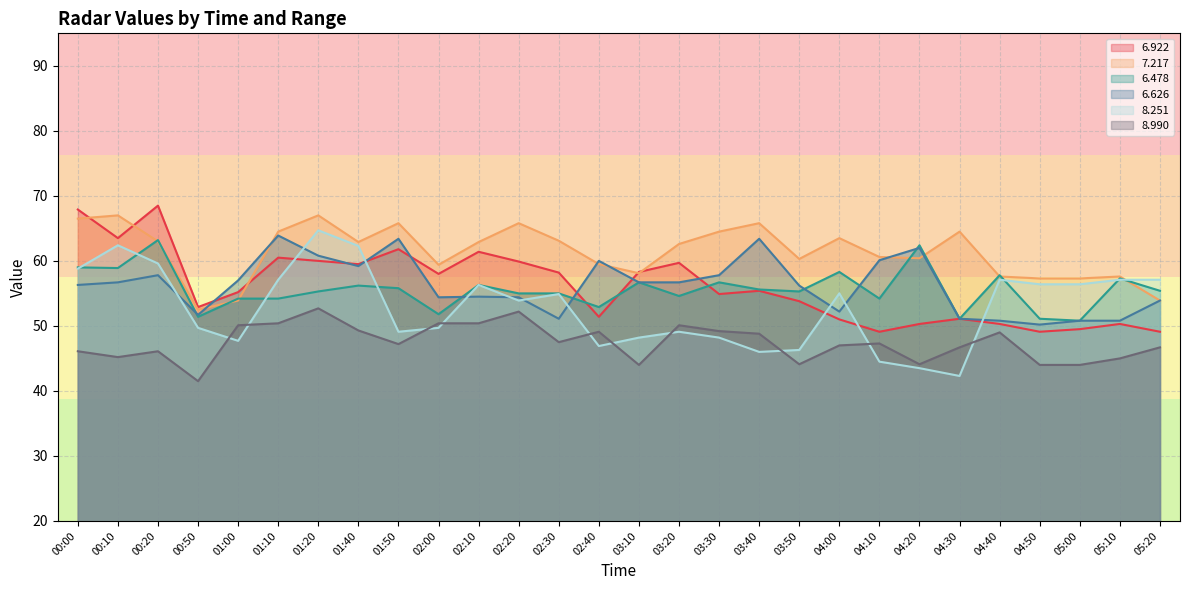

What is the sum of the   7.217 values at 00:50 and 05:20?

106.4